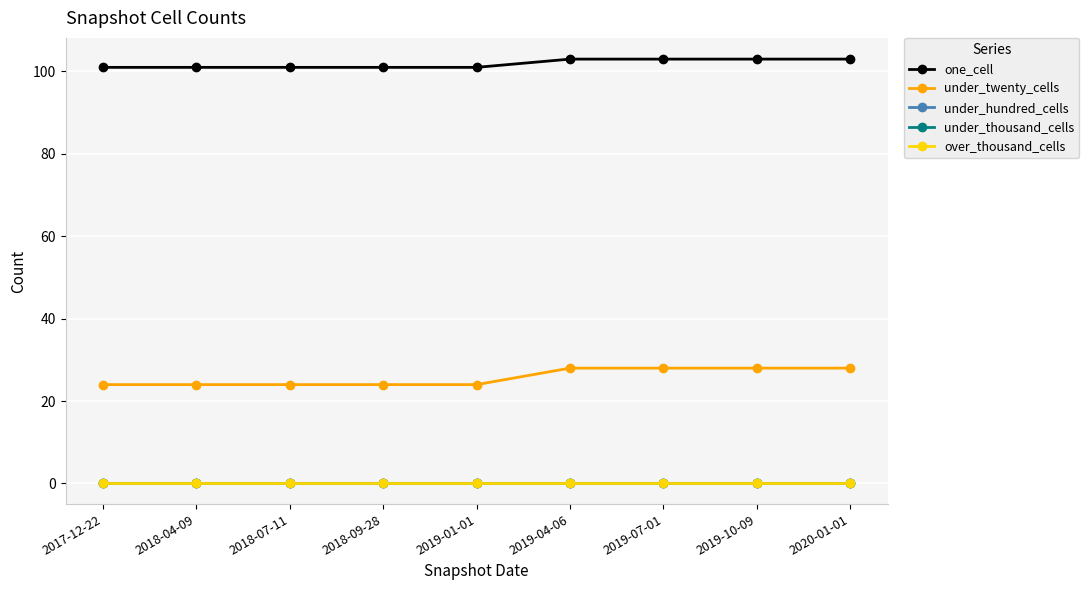

Is it true that under_twenty_cells equals 40 at 2019-07-01?

False